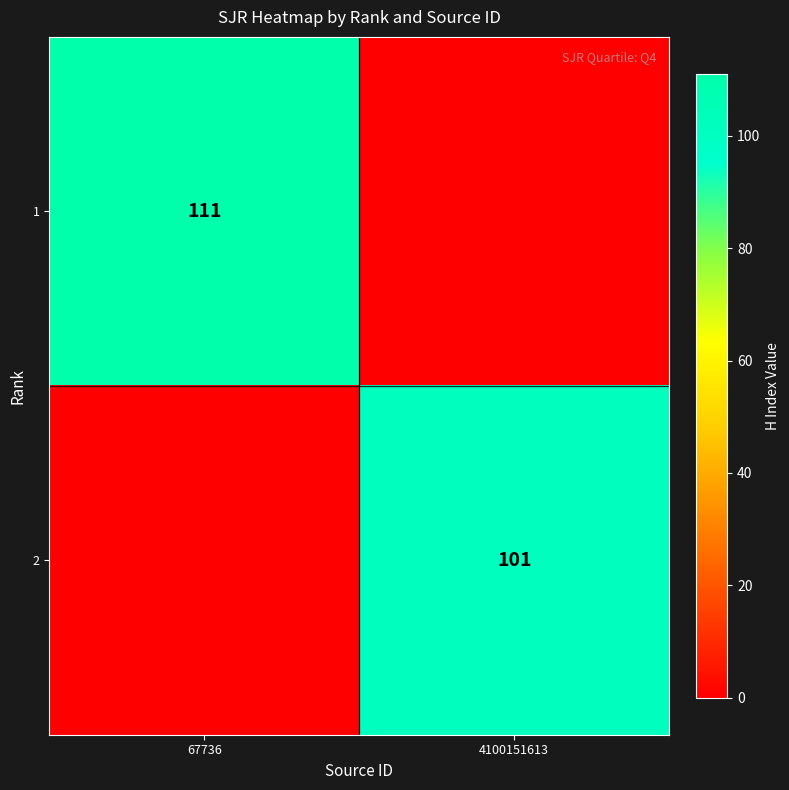

The 2 series shows 181 at 4100151613. True or false?

False